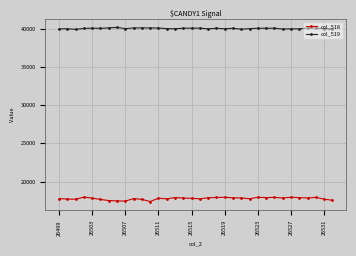

What is the value of the col_519 point at the 9th from the left?

39995